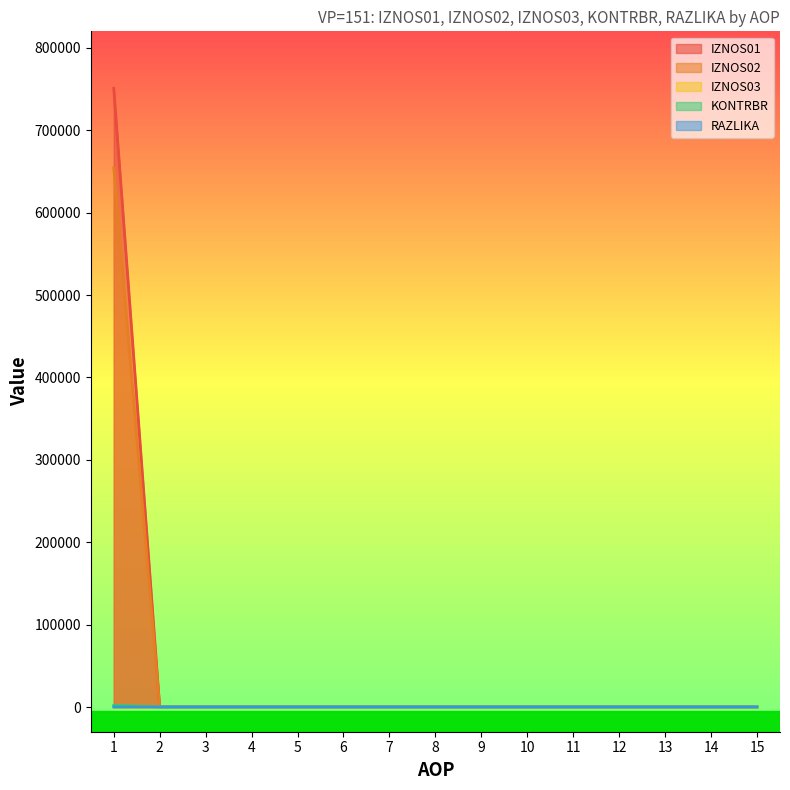

At which category is the sum across all series the highest?

1